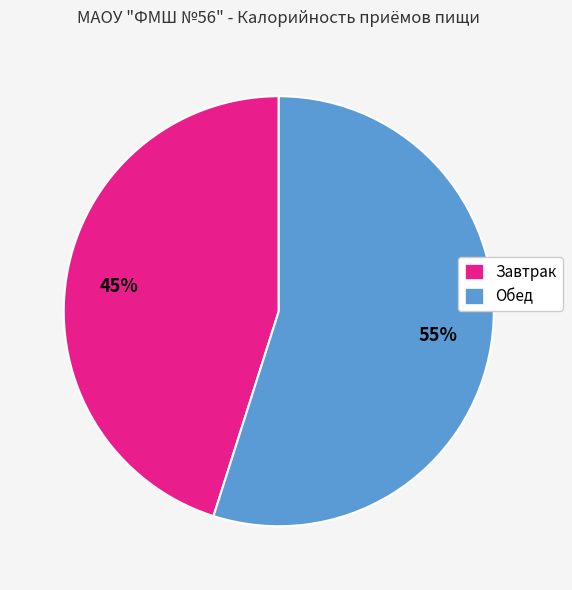

Rank the categories by value from highest to lowest.

Обед, Завтрак